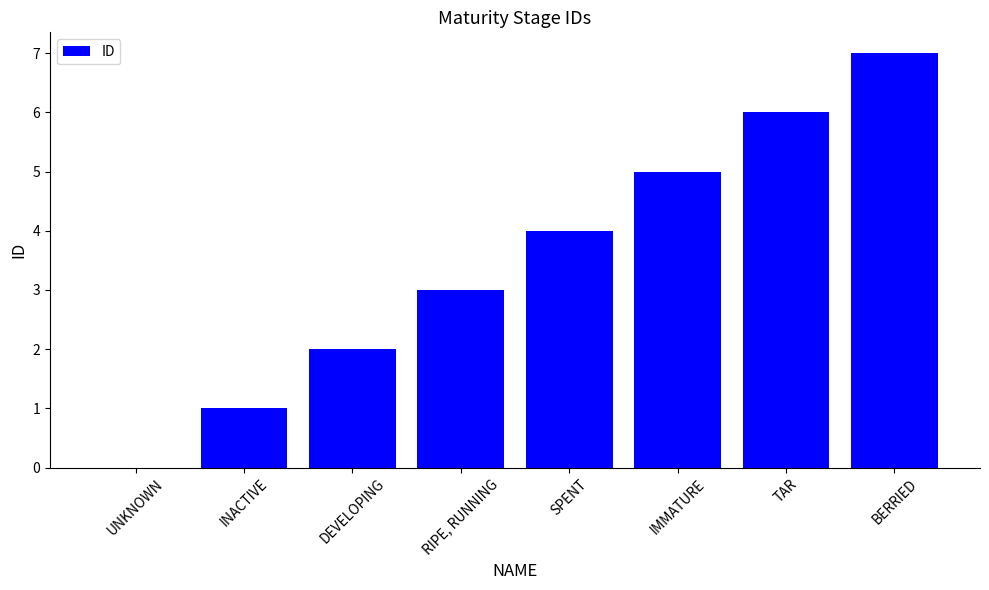

What is the sum of the values at RIPE, RUNNING and INACTIVE?

4